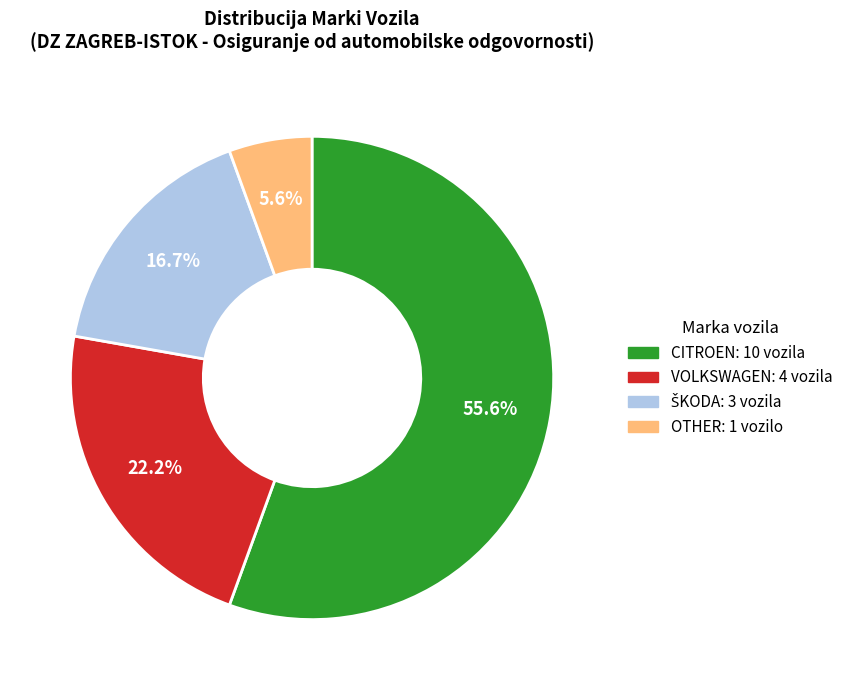

To the nearest percent, what percentage of the pie is OTHER?

6%